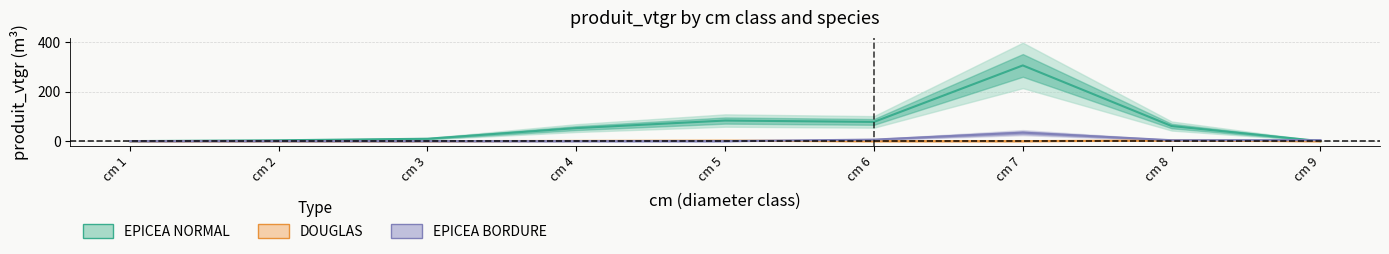

At which label is EPICEA BORDURE closest to 17?

cm 6